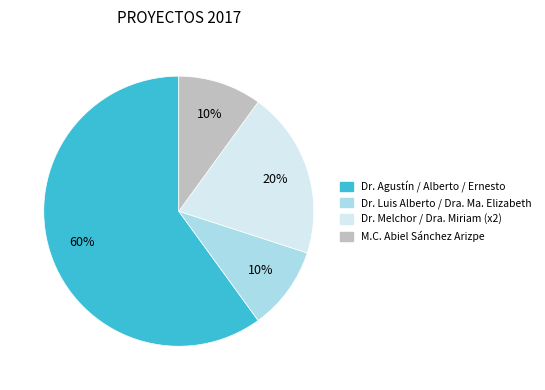

Which has a higher value, Dr. Agustín / Alberto / Ernesto or Dr. Melchor / Dra. Miriam (x2)?

Dr. Agustín / Alberto / Ernesto